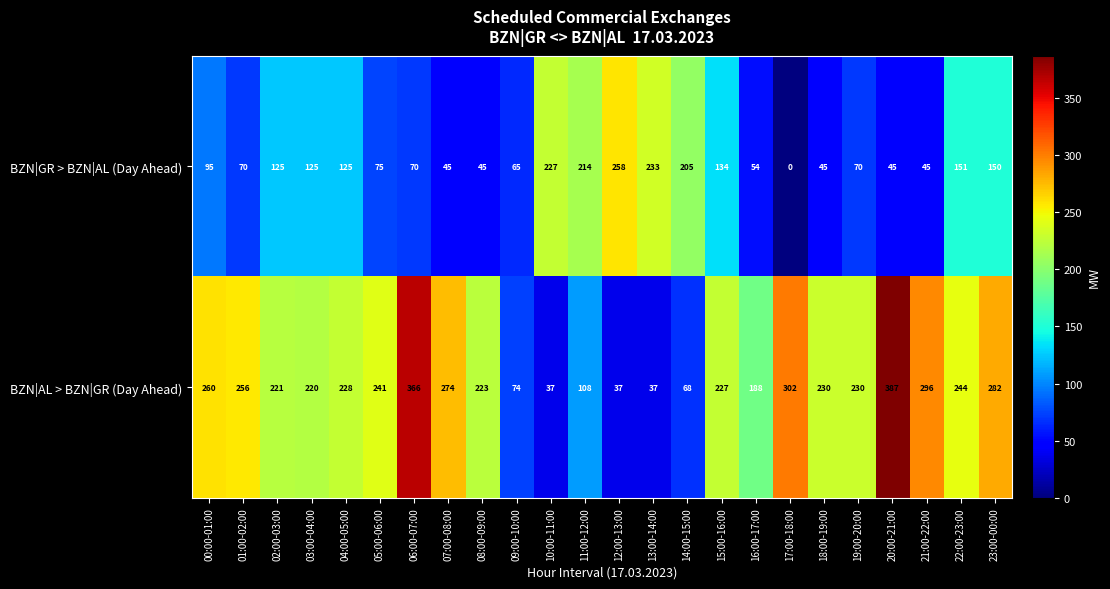

What is the spread (max minus min) of values at 10:00-11:00?

190